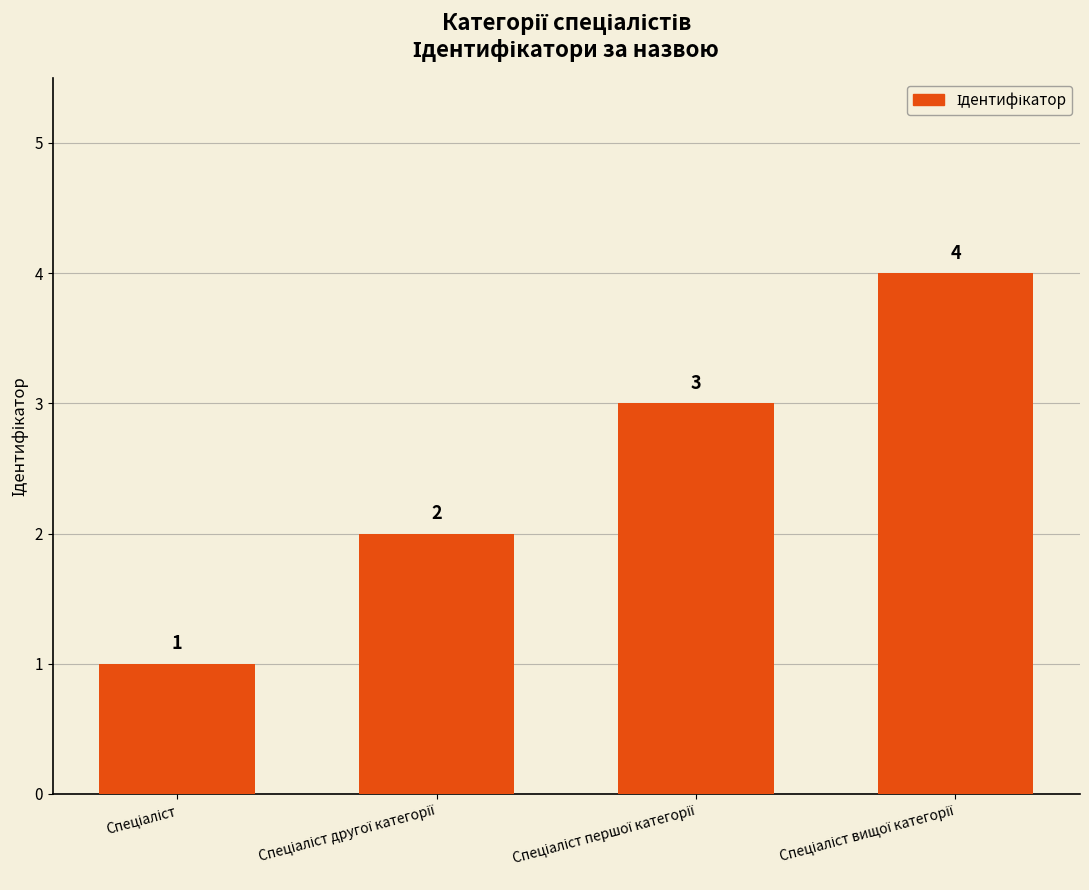

Count the values in the range 2 to 4.

3